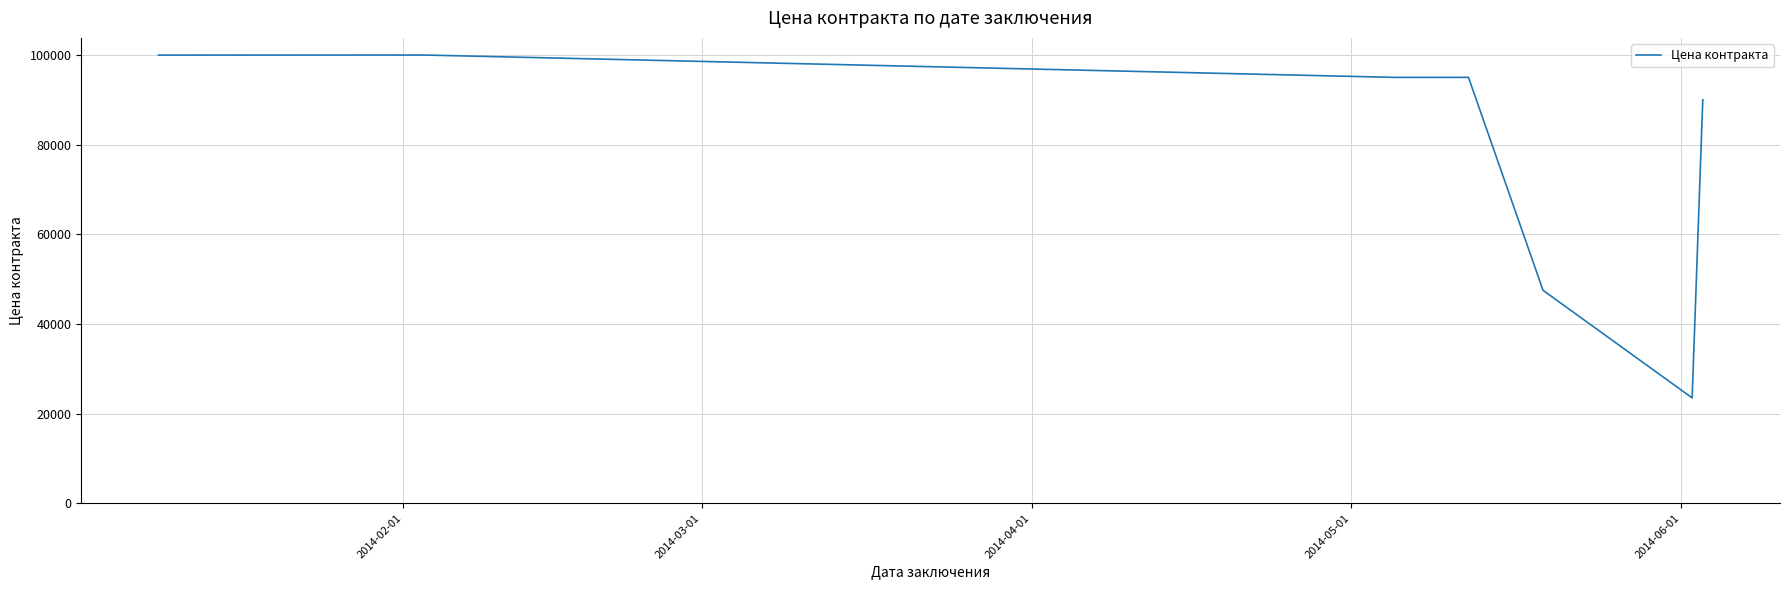

What is the average value?

78706.5